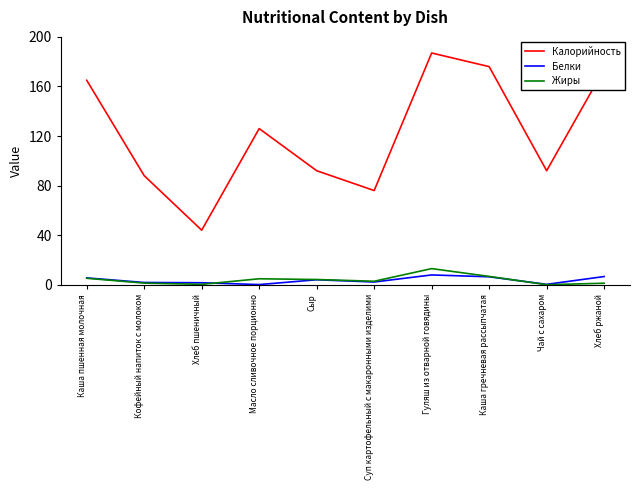

The Белки series shows 7.9 at Гуляш из отварной говядины. True or false?

True